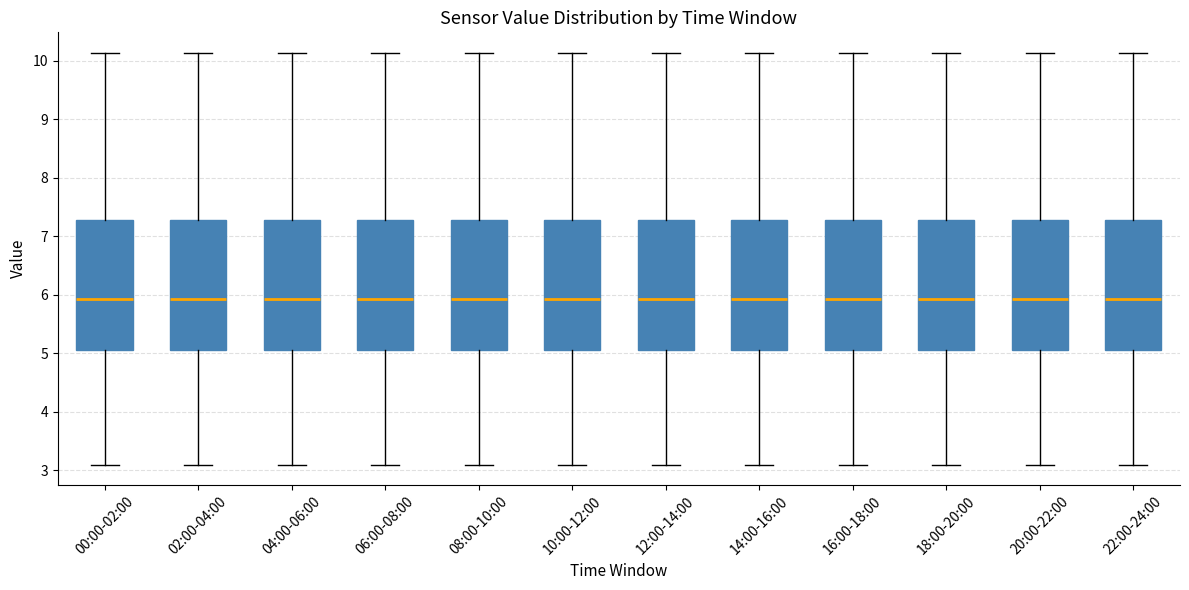

Where does the upper whisker of the box for 08:00-10:00 end on the y-axis? The values are not printed on the chart, so give them approximately, as read against the axis.

10.1